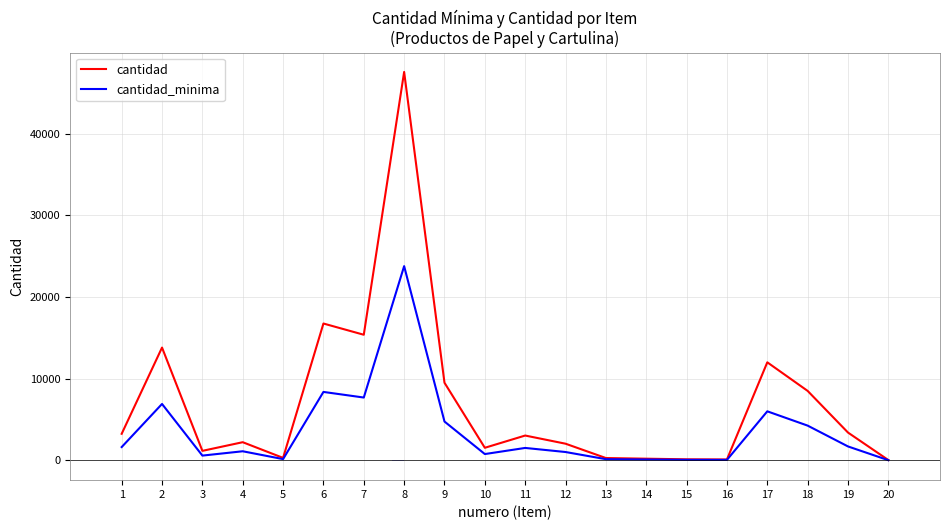

Reading left to right, list all the values displayed in this chart.

cantidad: 3250	13805	1160	2220	300	16750	15375	47550	9500	1536	3036	2036	281	201	124	106	12000	8500	3400	34
cantidad_minima: 1625	6903	580	1110	150	8375	7688	23775	4750	768	1518	1018	141	101	62	53	6000	4250	1700	17